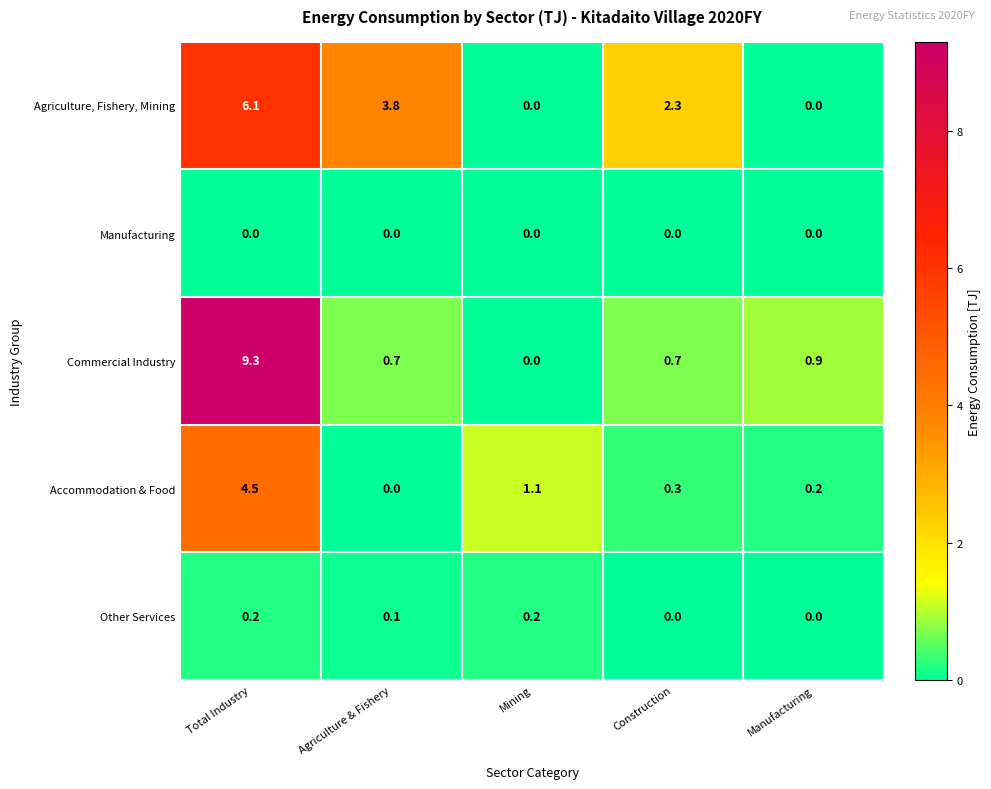

Which category has the highest value across all series?

Total Industry